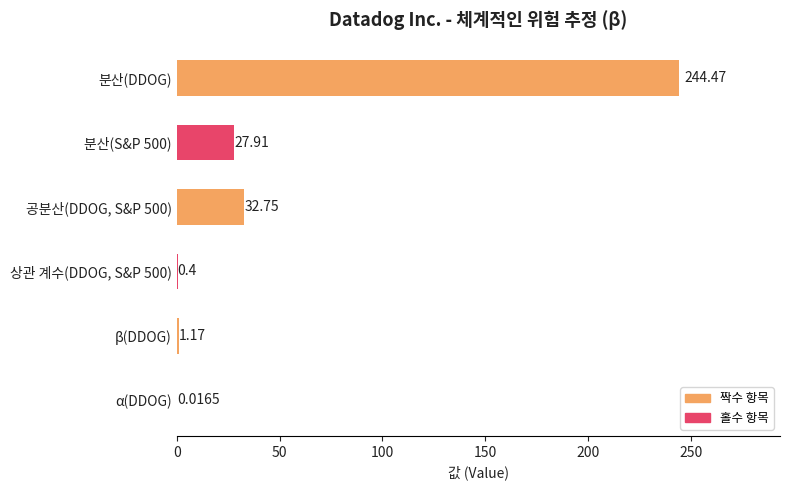

What is the change in value from 분산(DDOG) to β(DDOG)?

-243.3